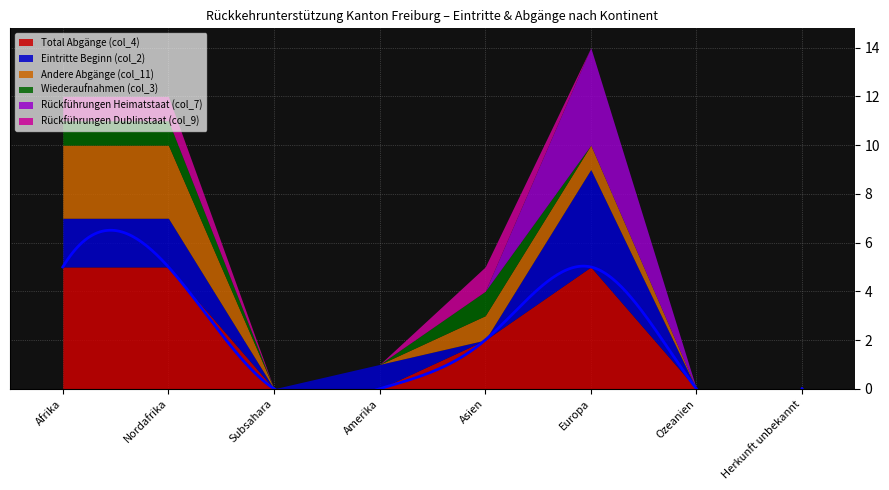

True or false: Total Abgänge (col_4) and Eintritte Beginn (col_2) intersect in this chart.

True